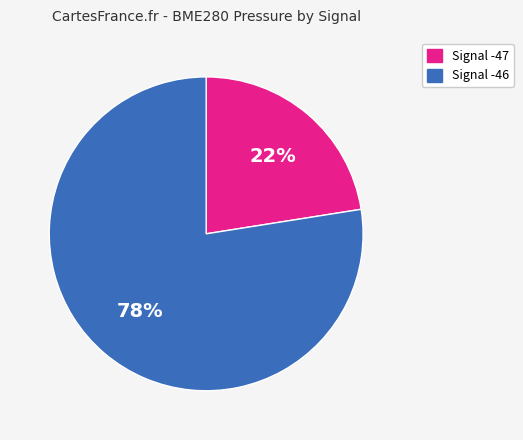

To the nearest percent, what portion does Signal -46 represent?

78%